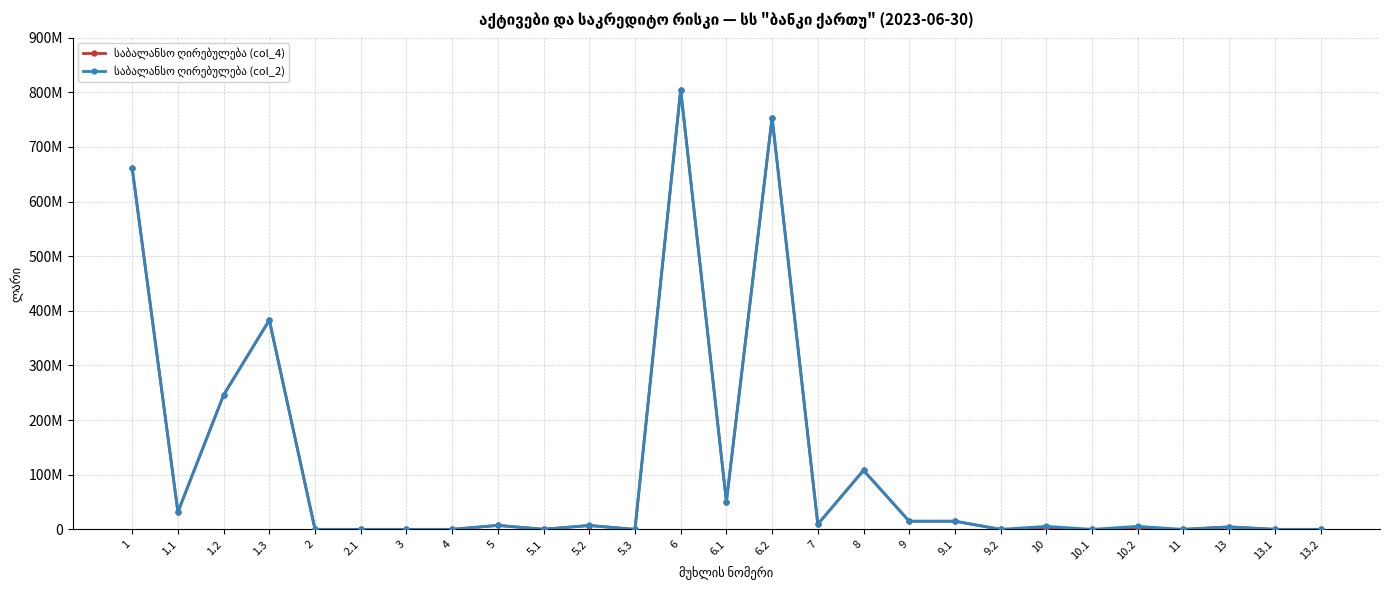

At which category does საბალანსო ღირებულება (col_4) reach its first local peak?

1.3